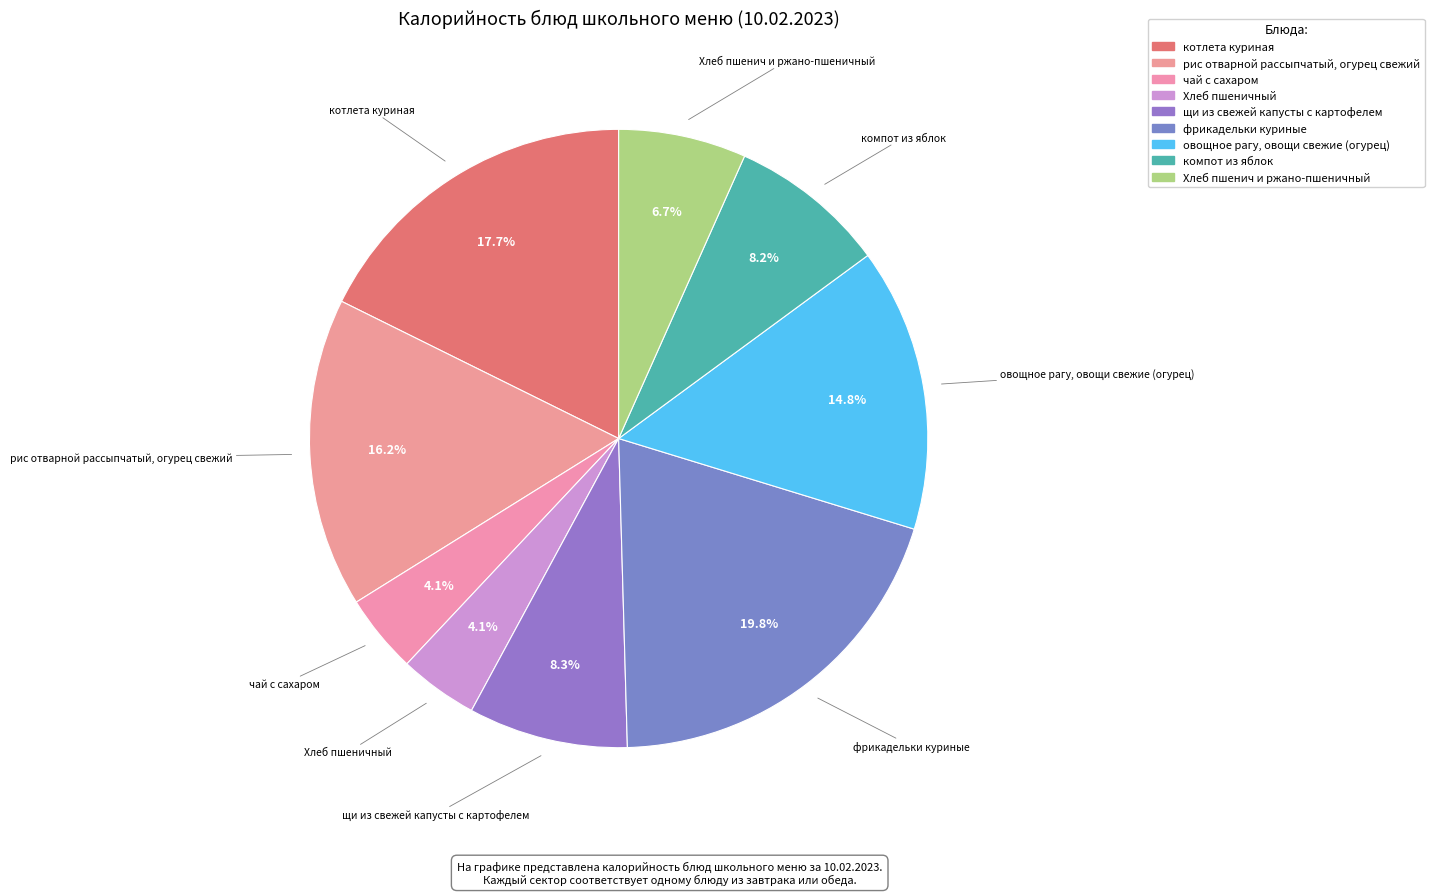

Is it true that котлета куриная is 26% of the pie?

False